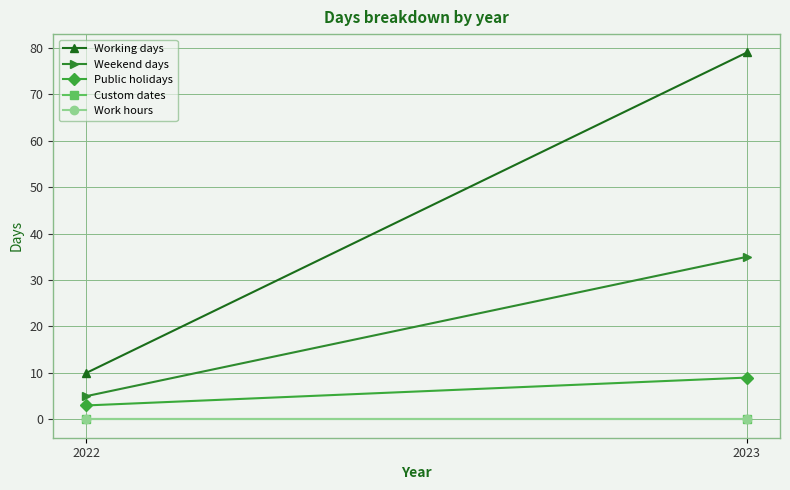

At which label does Custom dates reach its peak?

2022